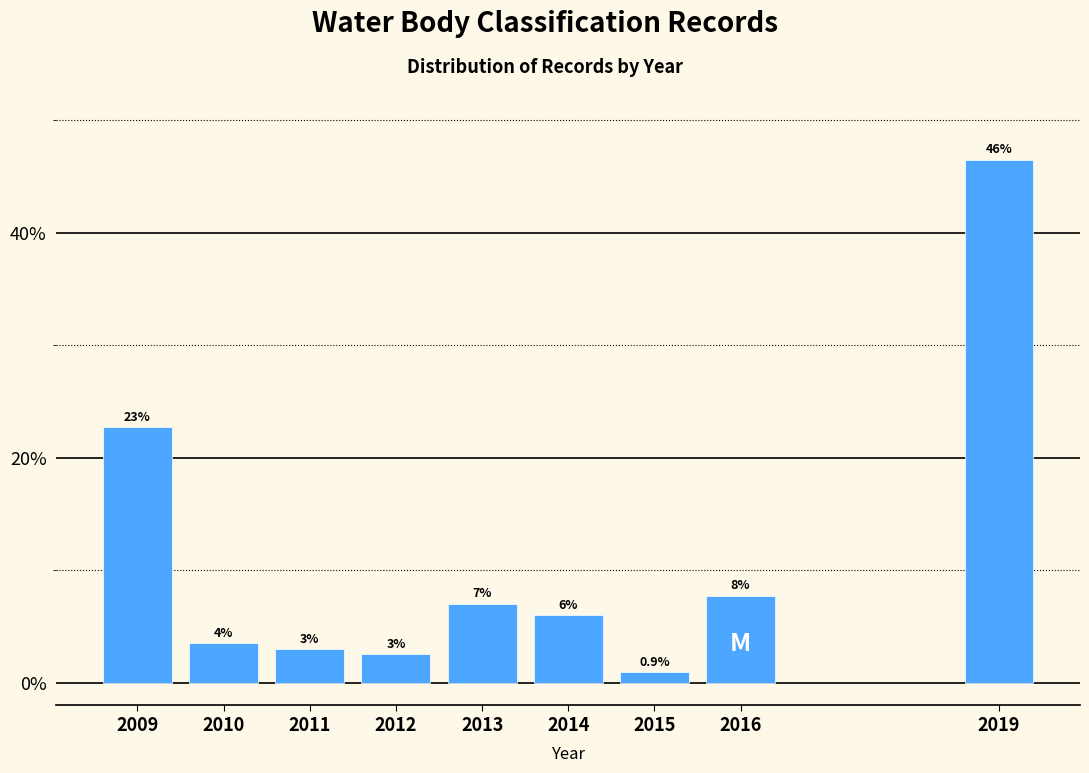

List the labels in order of value, largest first.

2019, 2009, 2016, 2013, 2014, 2010, 2011, 2012, 2015